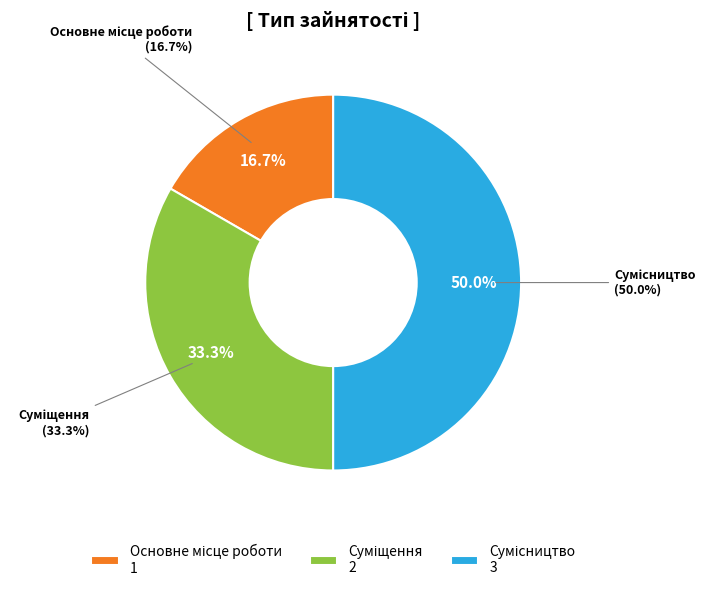

Does Суміщення account for over 50% of the chart?

No